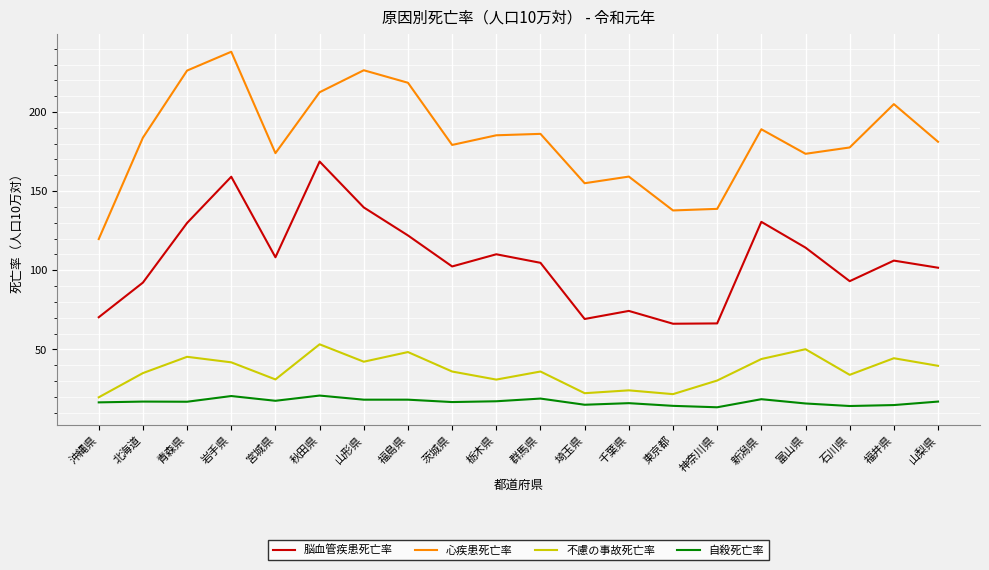

Is this an area chart (filled region under the line)?

No